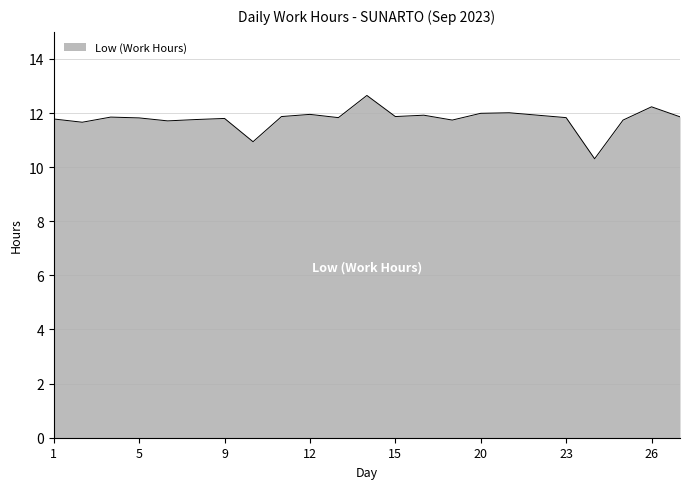

What is the greatest value displayed?

12.7